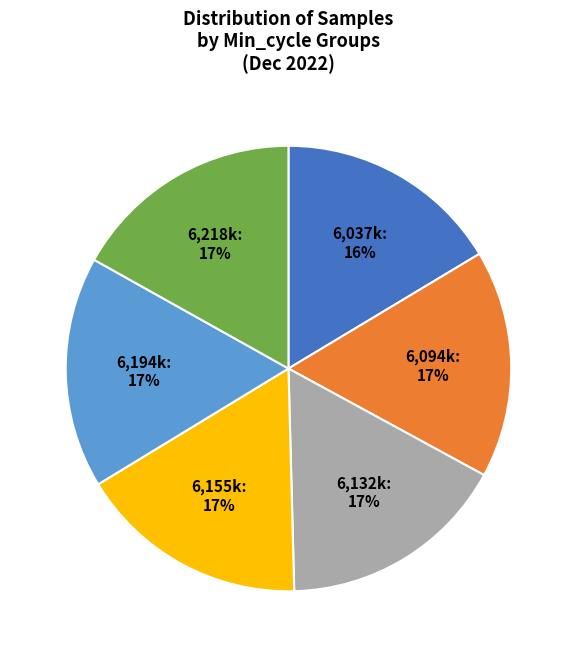

Is 6,218k the majority of the pie?

No